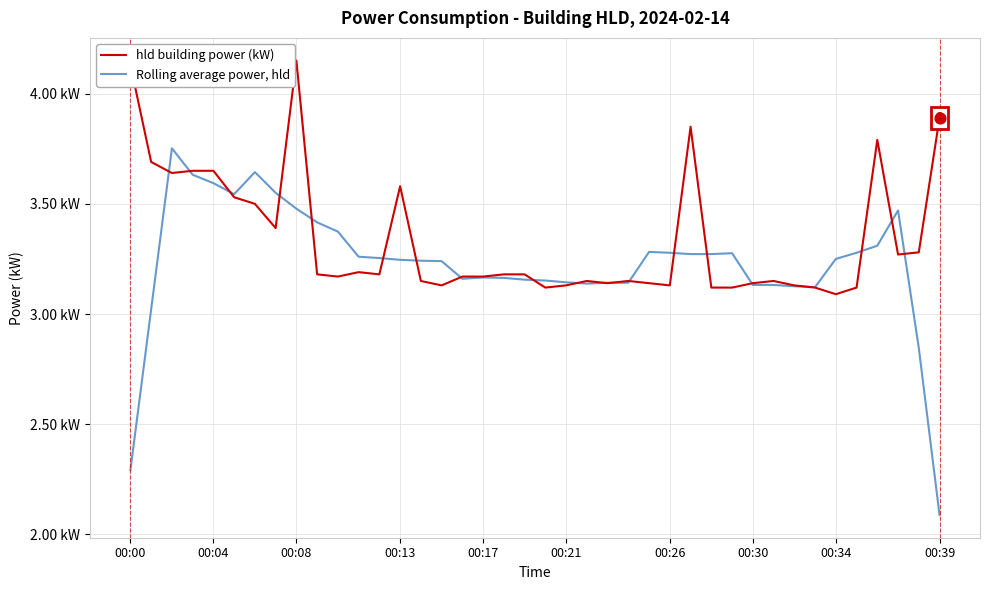

At how many categories does at least one series exceed 2?

40